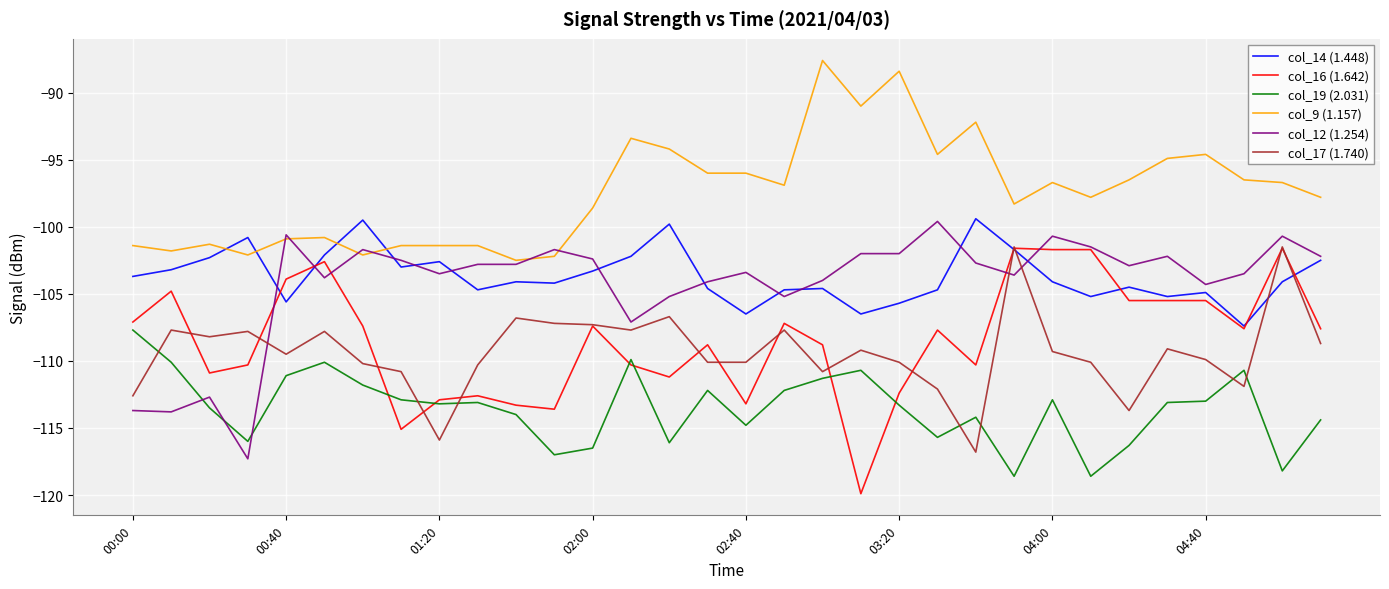

Which series has the largest total across all categories?

col_9 (1.157)